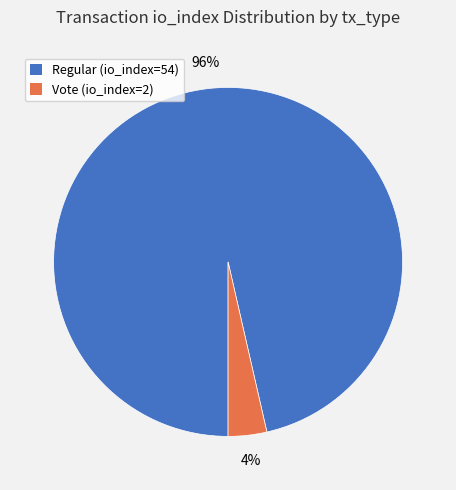

Is there a majority slice in this chart?

Yes